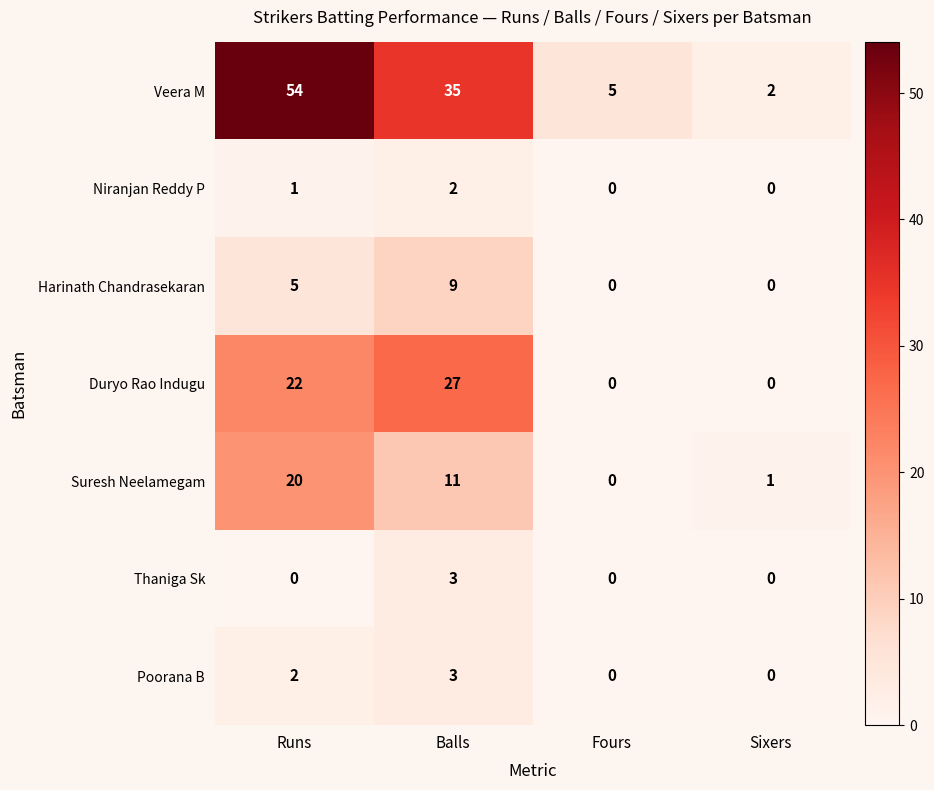

List the labels in order of Suresh Neelamegam value, largest first.

Runs, Balls, Sixers, Fours